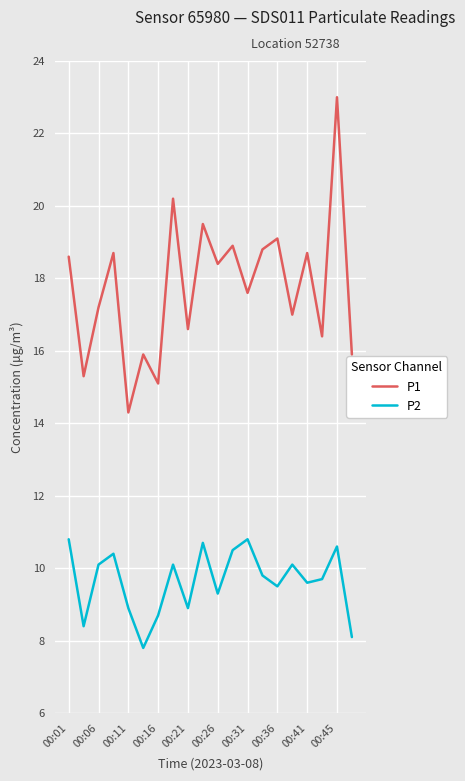

At how many categories does at least one series exceed 22?

1